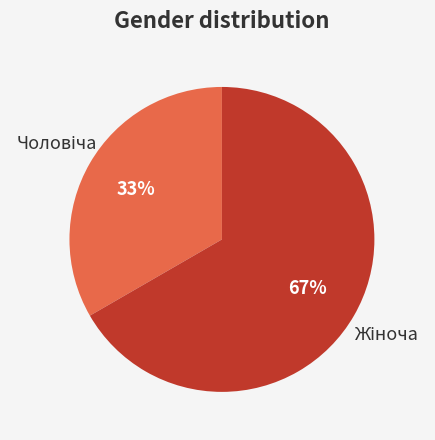

Is there a majority slice in this chart?

Yes